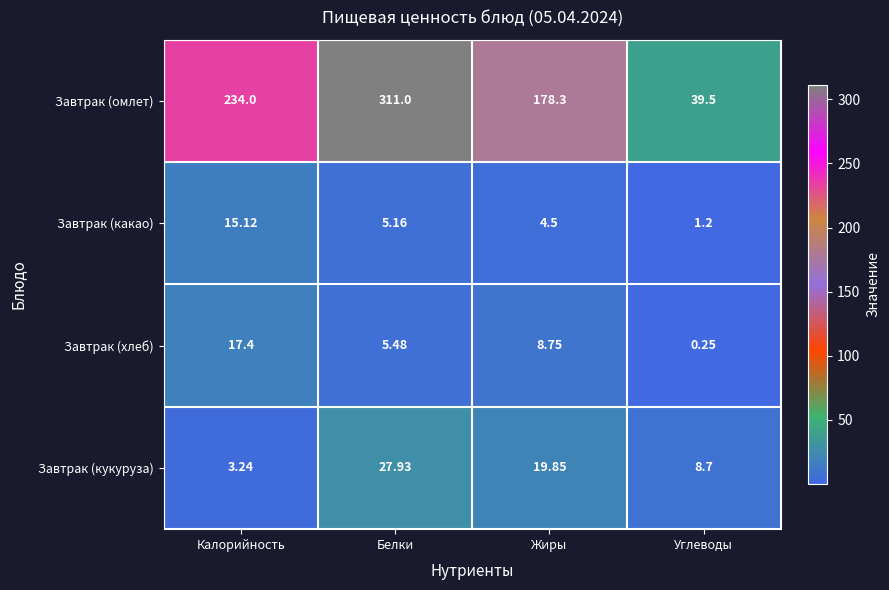

At how many categories does at least one series exceed 277?

1